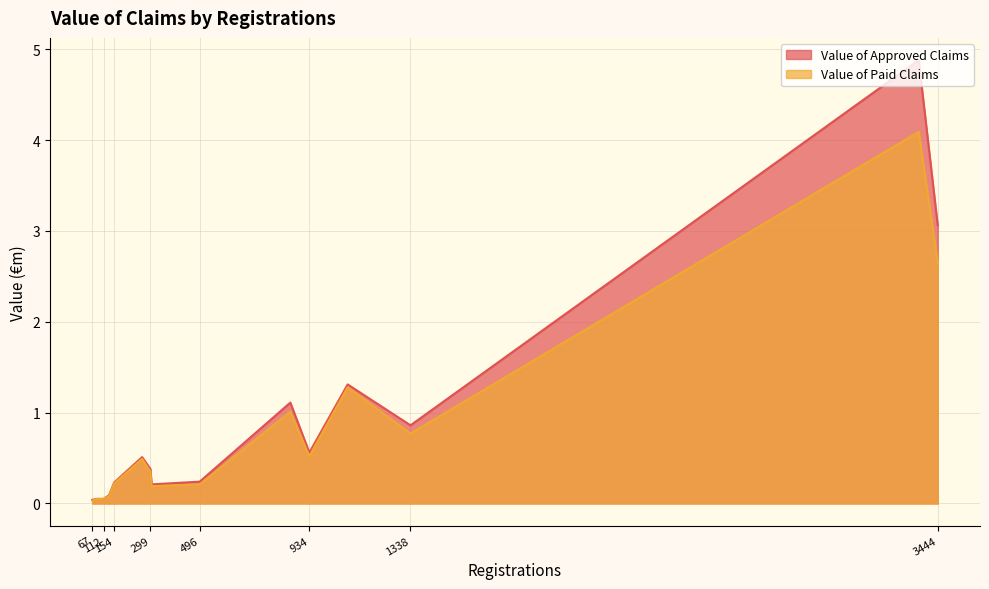

What is the average value of the Value of Paid Claims series?

0.8